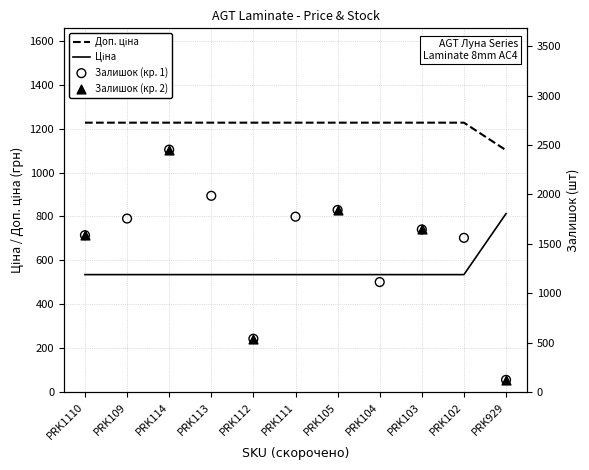

Which series contains the lowest Y value?

Залишок